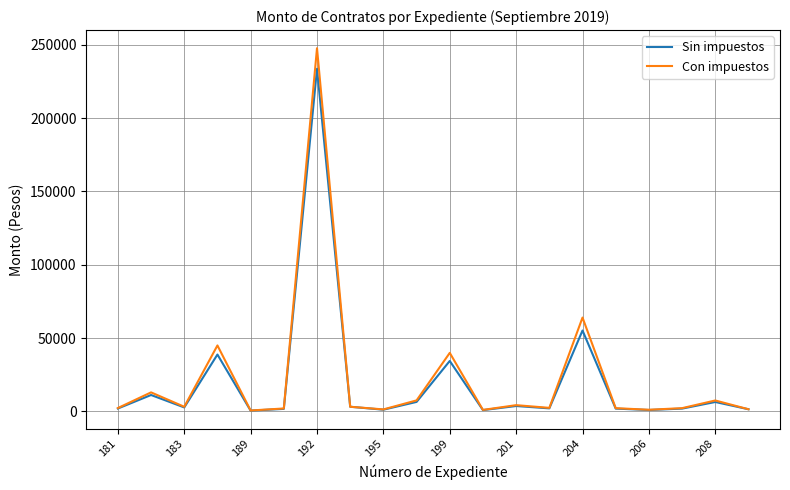

Rank the series by their maximum value, from highest to lowest.

Con impuestos, Sin impuestos